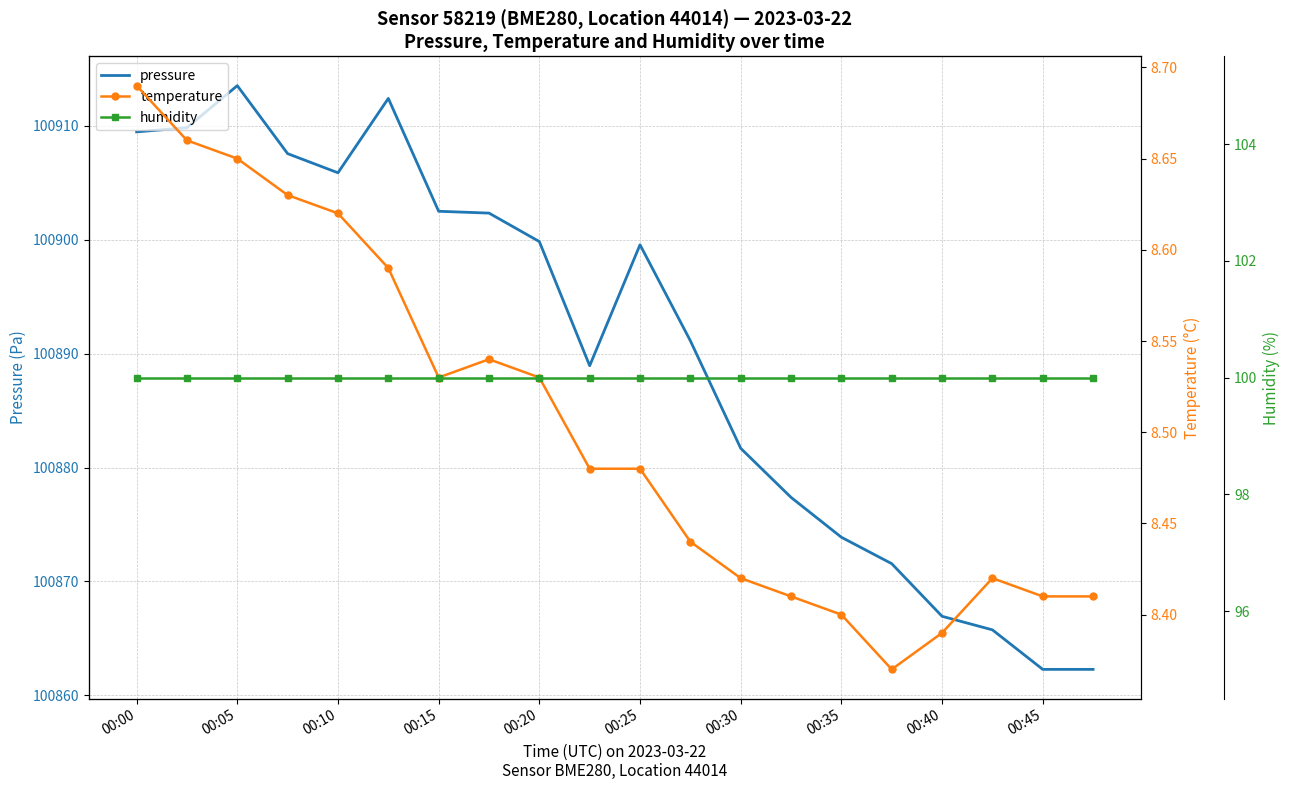

List the series in order of their peak value, lowest first.

temperature, humidity, pressure